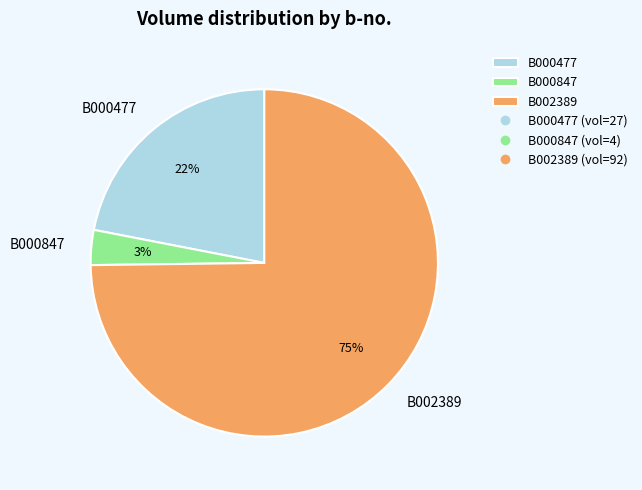

To the nearest percent, what is the difference between the largest and smallest slice percentages?

72%